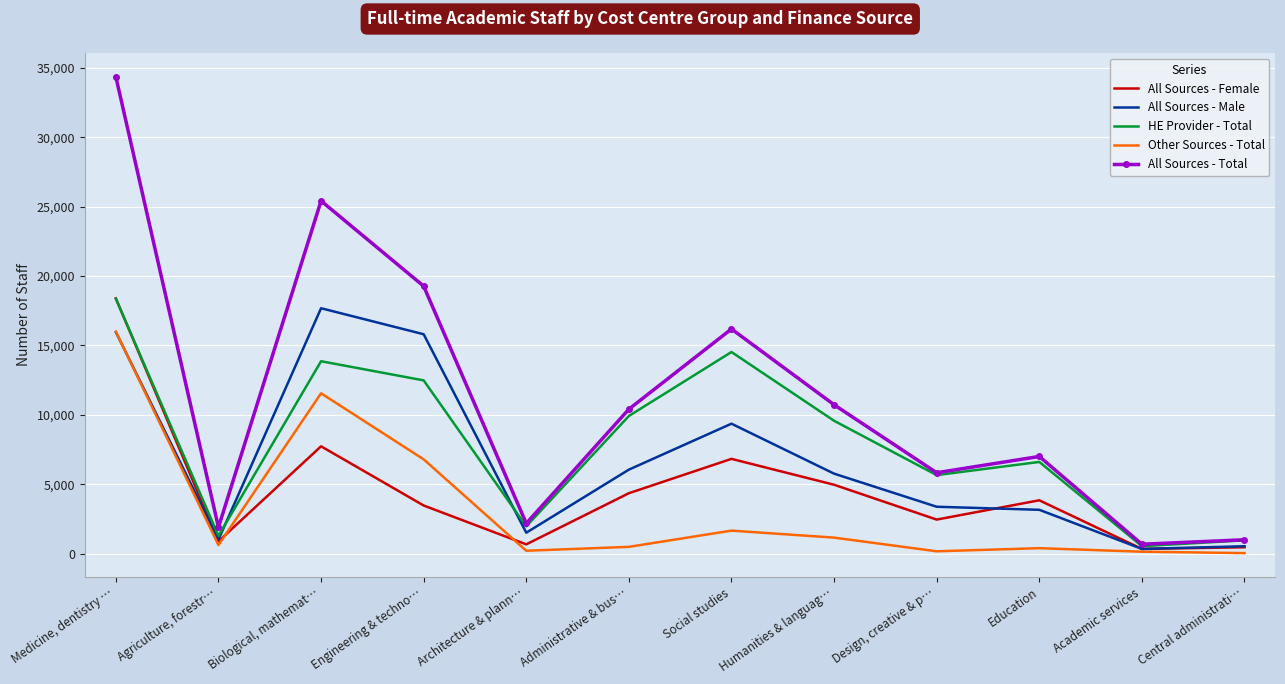

What is the sum of the All Sources - Female values at Design, creative & p… and Humanities & languag…?

7420